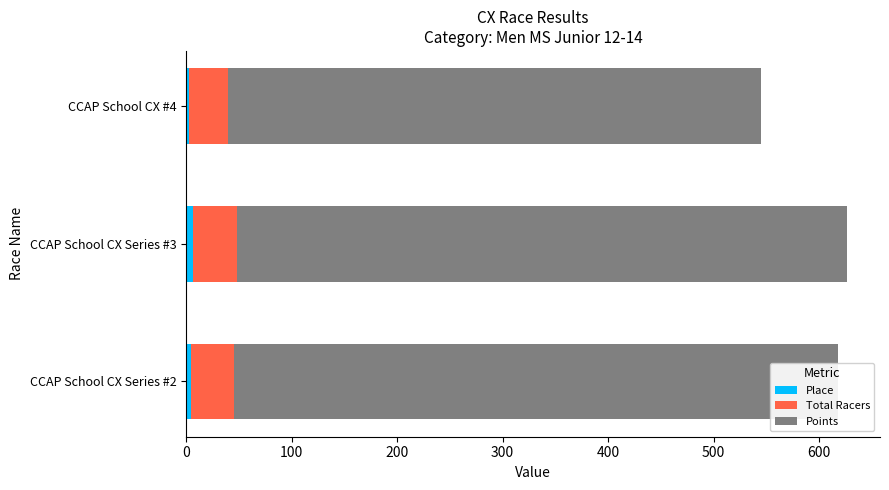

What are all the series names shown in the legend?

Place, Total Racers, Points